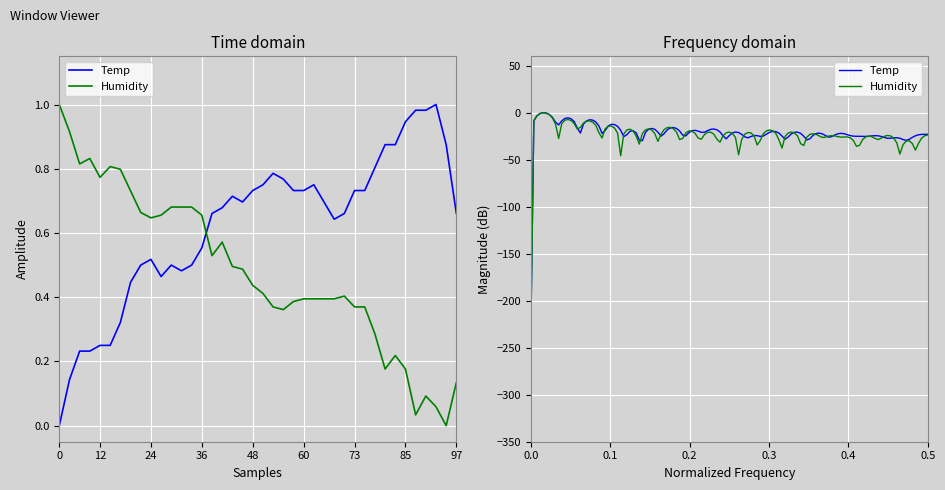

How many lines are shown in the chart?

2